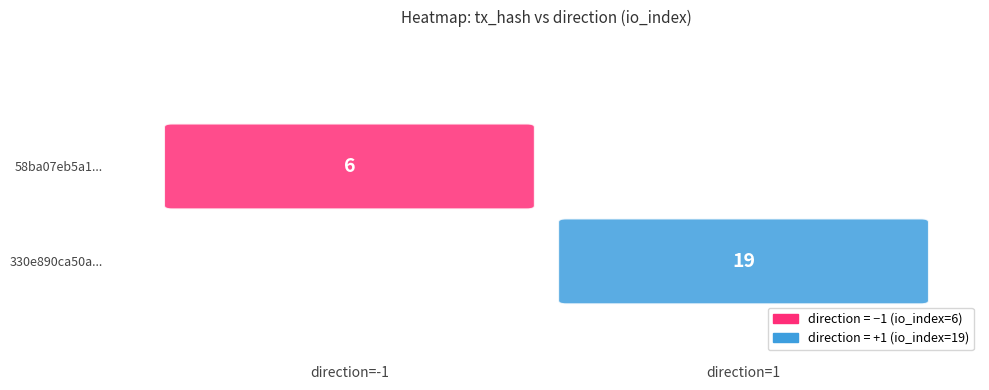

Which series has the largest range (max minus min)?

330e890ca50a4ff26a7a6e5b881061230bbb5ed